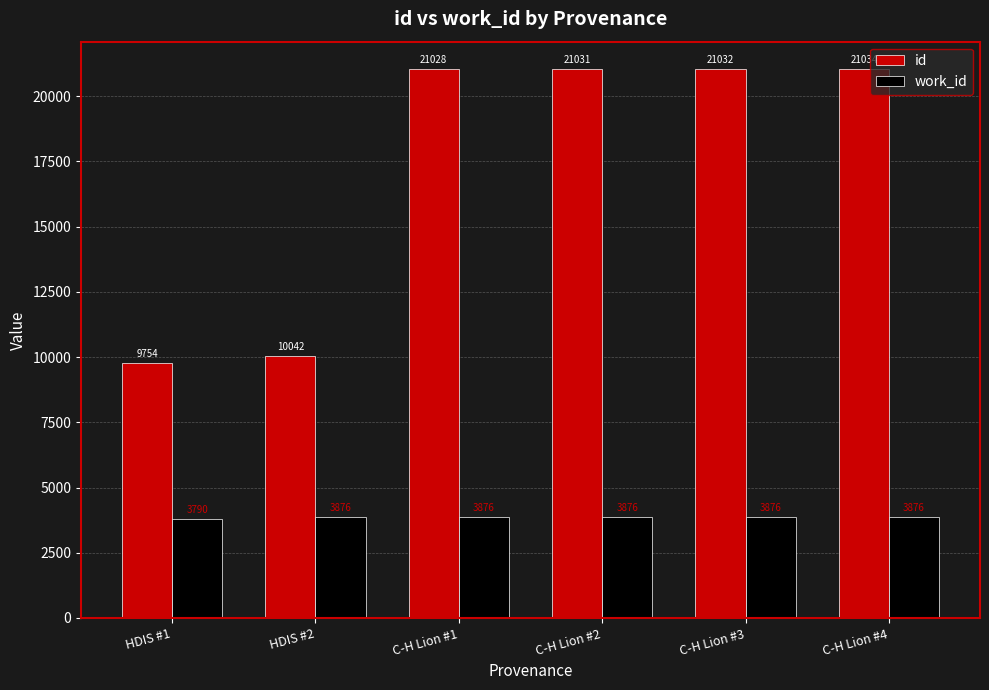

Rank the series by their maximum value, from lowest to highest.

work_id, id